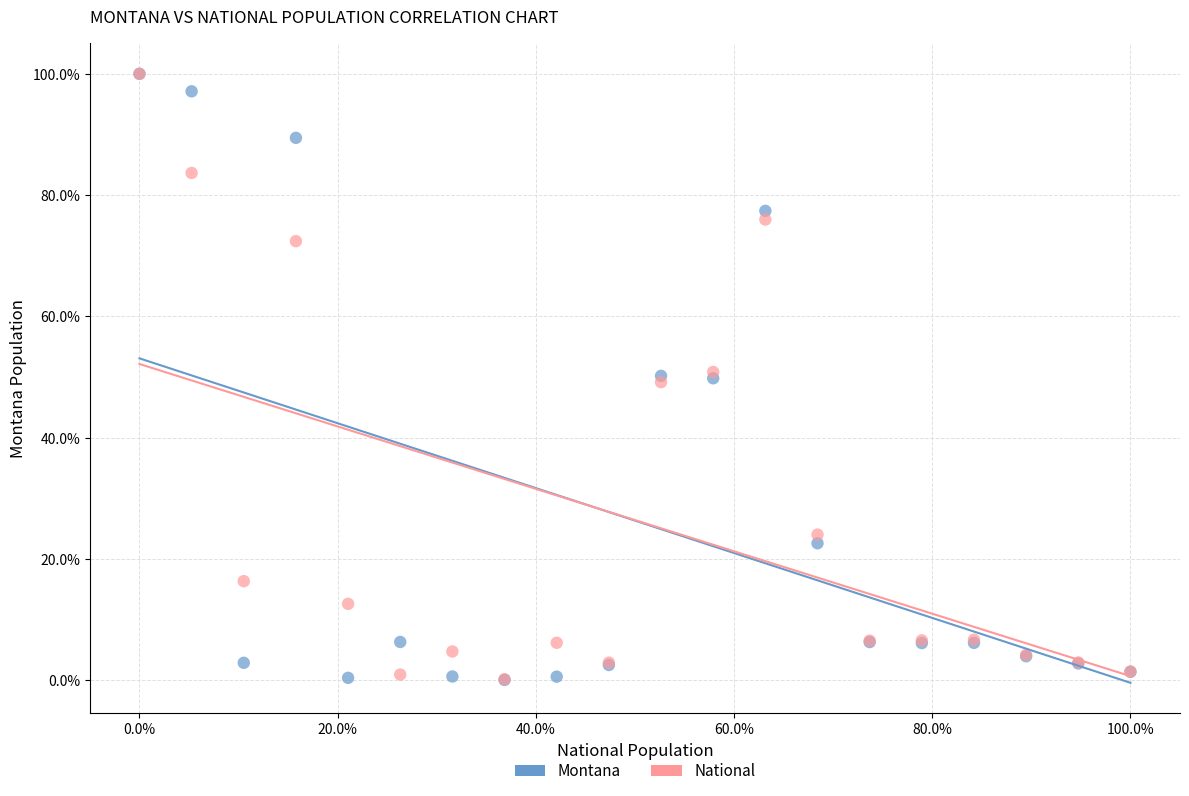

Which series has the widest spread of Y values?

Montana